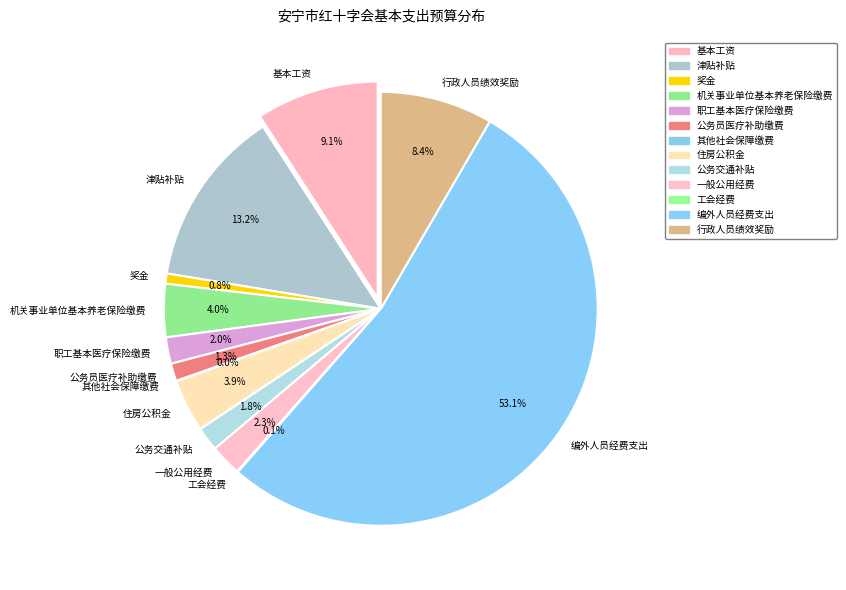

What percentage is NOT represented by 职工基本医疗保险缴费?

98.0%